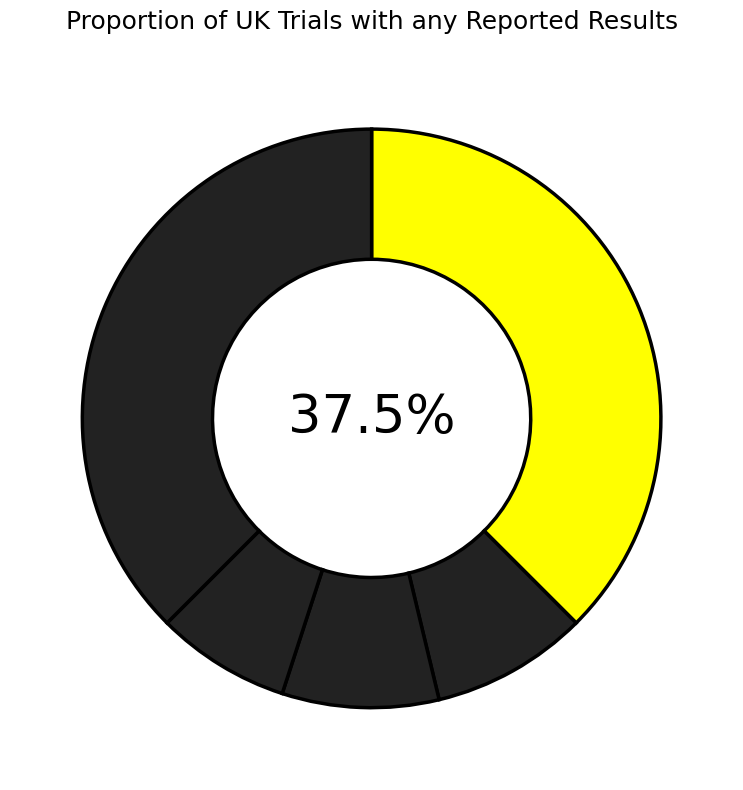

How many segments does this pie chart have?

5